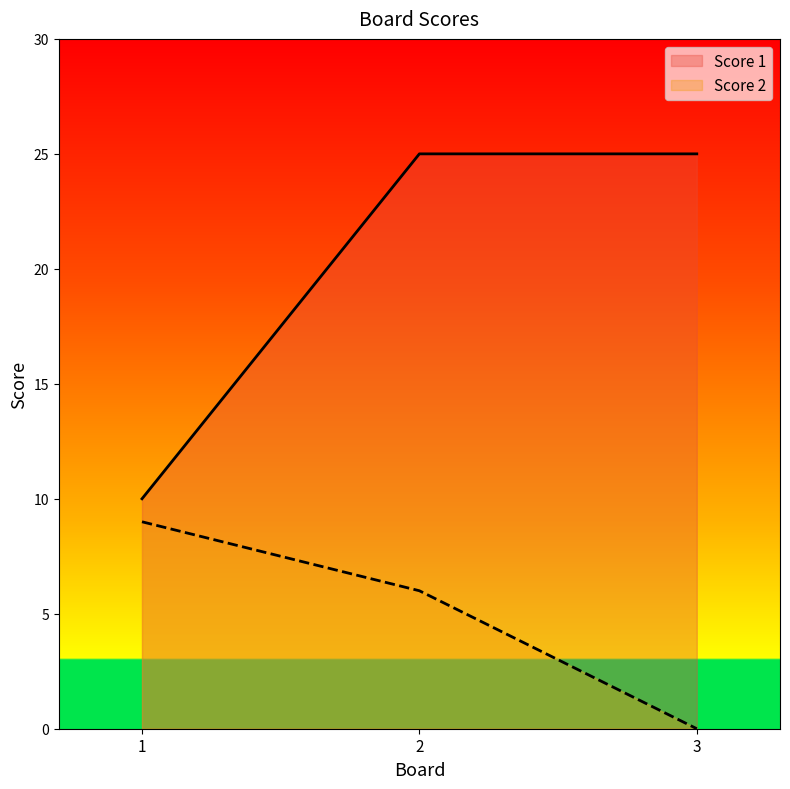

Is the value of Score 2 at 2 greater than the value of Score 1 at 1?

No